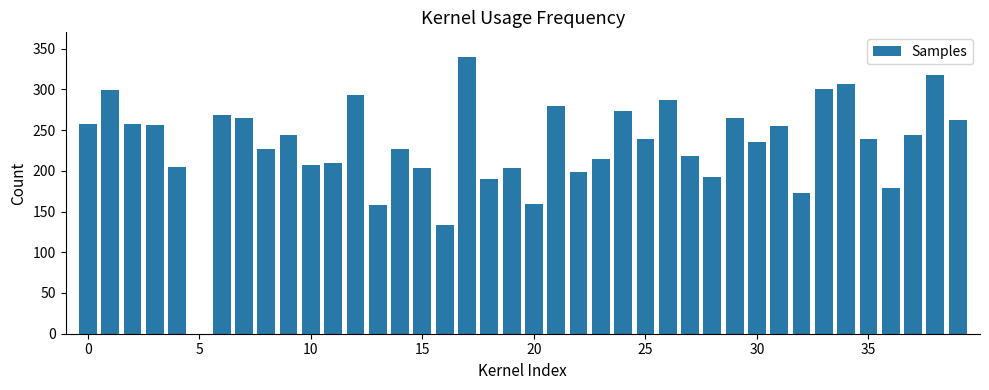

How many values are above zero?

39